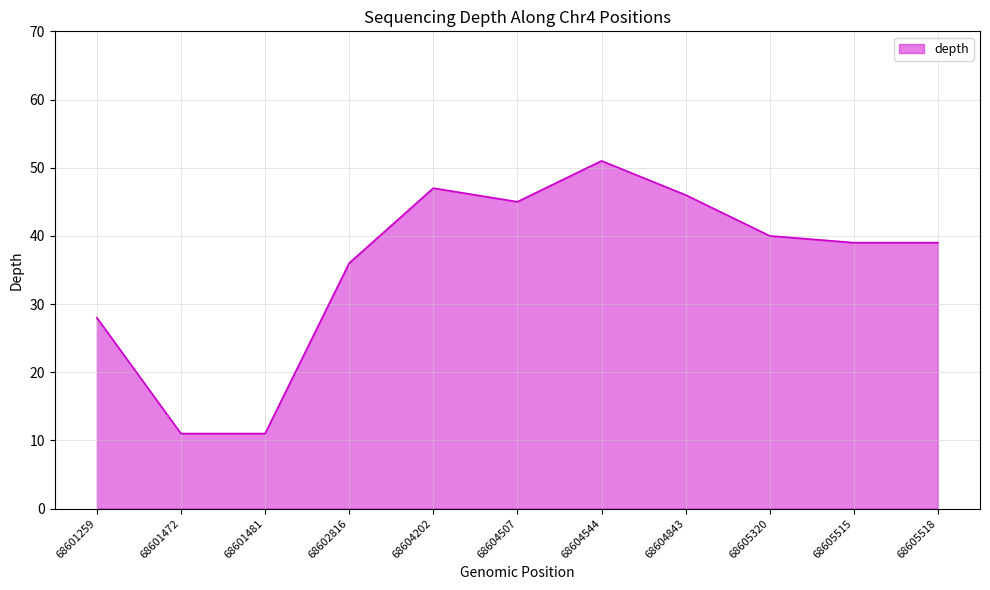

Is it true that the value at 68604843 is 46?

True